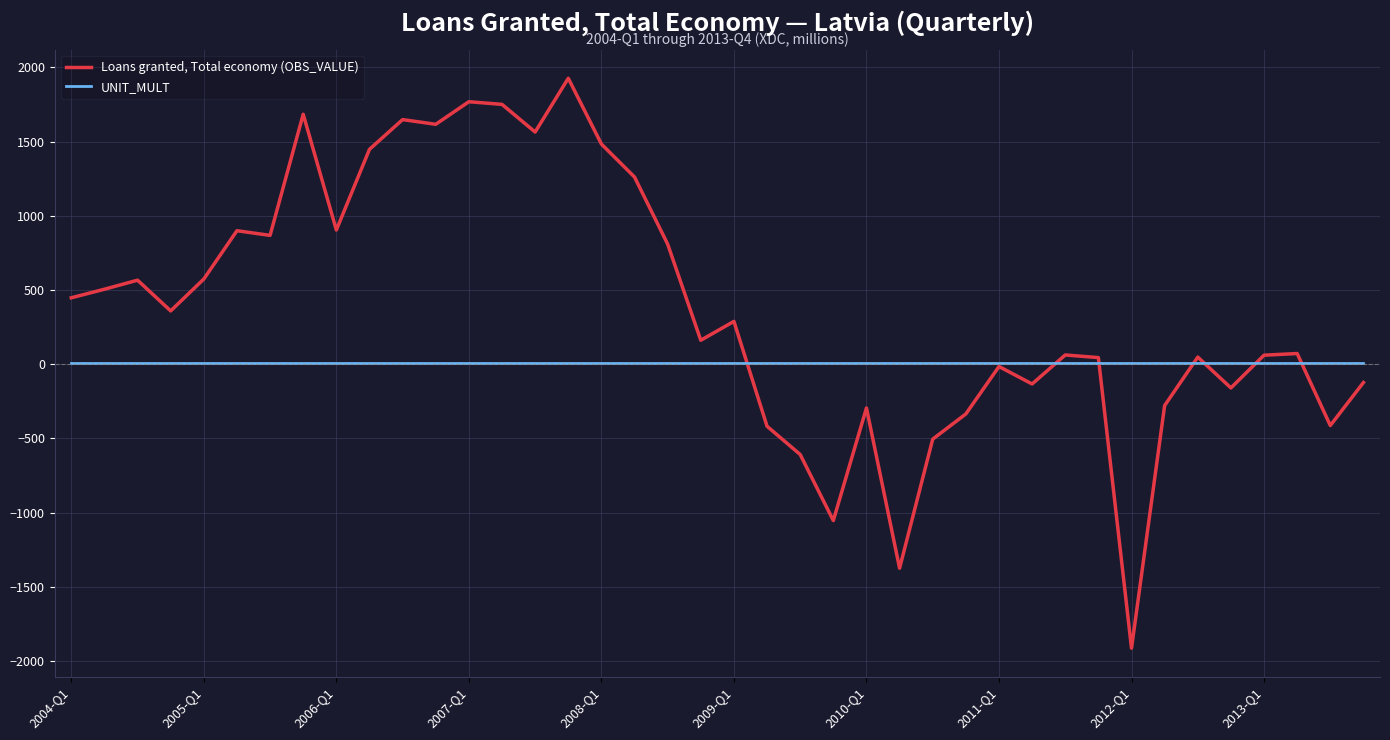

Which series has the largest total across all categories?

Loans granted, Total economy (OBS_VALUE)